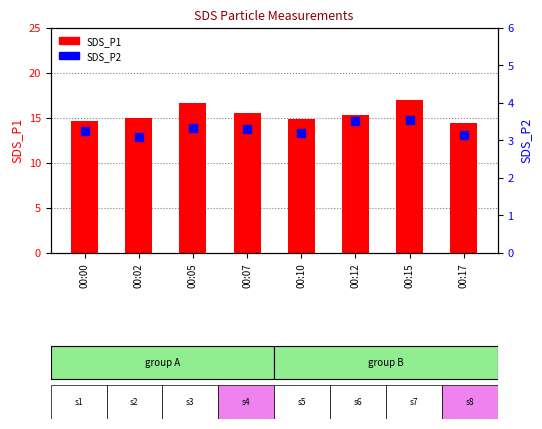

Which series contains the highest Y value?

SDS_P1